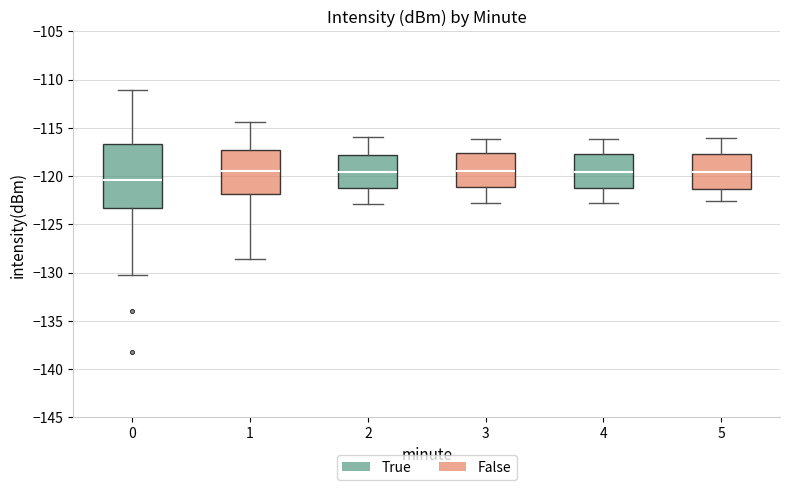

Reading left to right, transcribe this box plot: for each box, give where its median line is, the range the box spans, and where its two whiskers end, as read against the y-axis. The values are not printed on the chart, so give them approximately, as read against the axis.

0: median -120.5, box -123.5 to -116.5, whiskers -130.5 to -111.0
1: median -119.5, box -122.0 to -117.5, whiskers -128.5 to -114.5
2: median -119.5, box -121.0 to -118.0, whiskers -123.0 to -116.0
3: median -119.5, box -121.0 to -117.5, whiskers -123.0 to -116.0
4: median -119.5, box -121.0 to -117.5, whiskers -123.0 to -116.0
5: median -119.5, box -121.5 to -117.5, whiskers -122.5 to -116.0